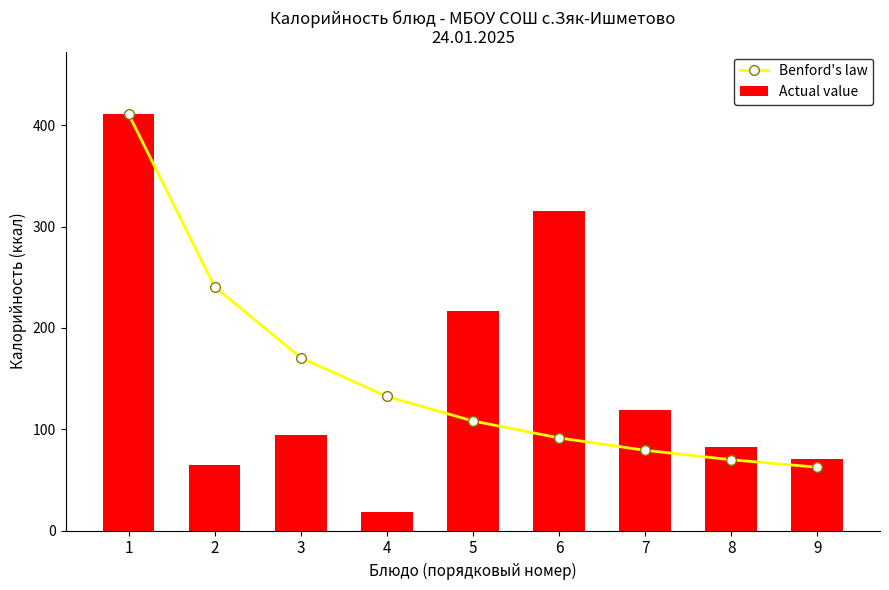

How many data points in Actual value are less than 94?

4